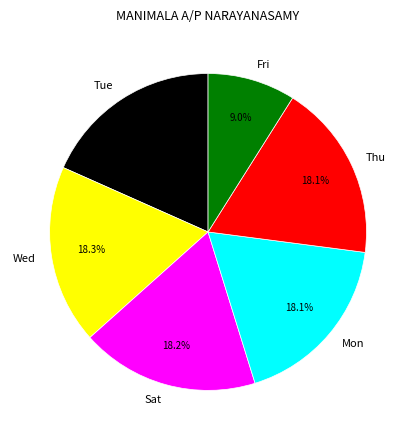

What percentage is NOT represented by Thu?

81.9%